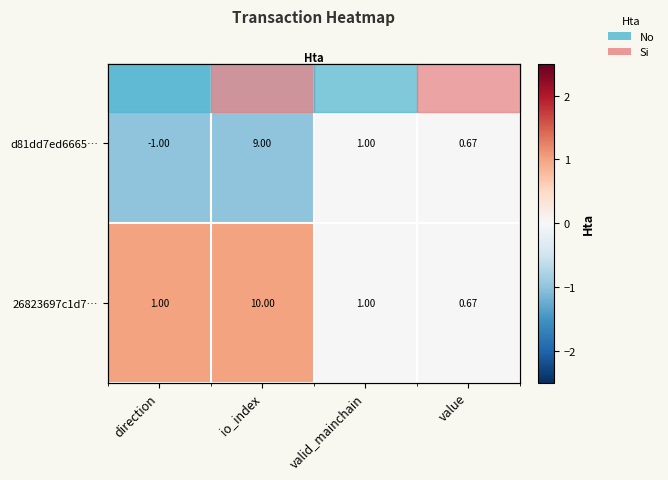

Which label corresponds to the smallest value in the chart?

direction